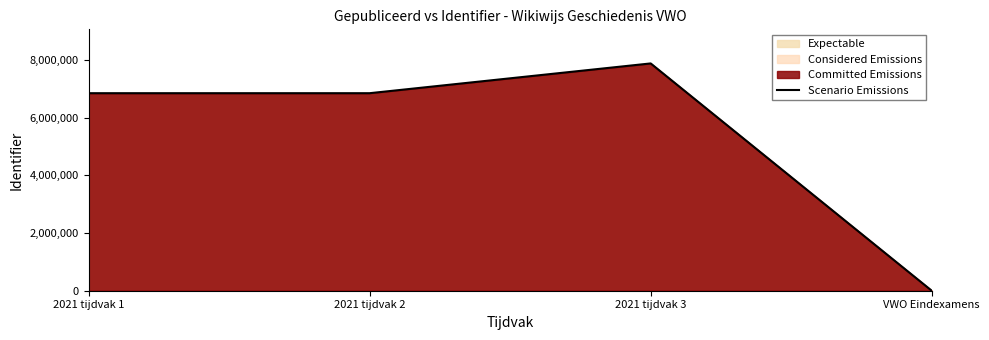

What is the label of the 3rd point from the right?

2021 tijdvak 2